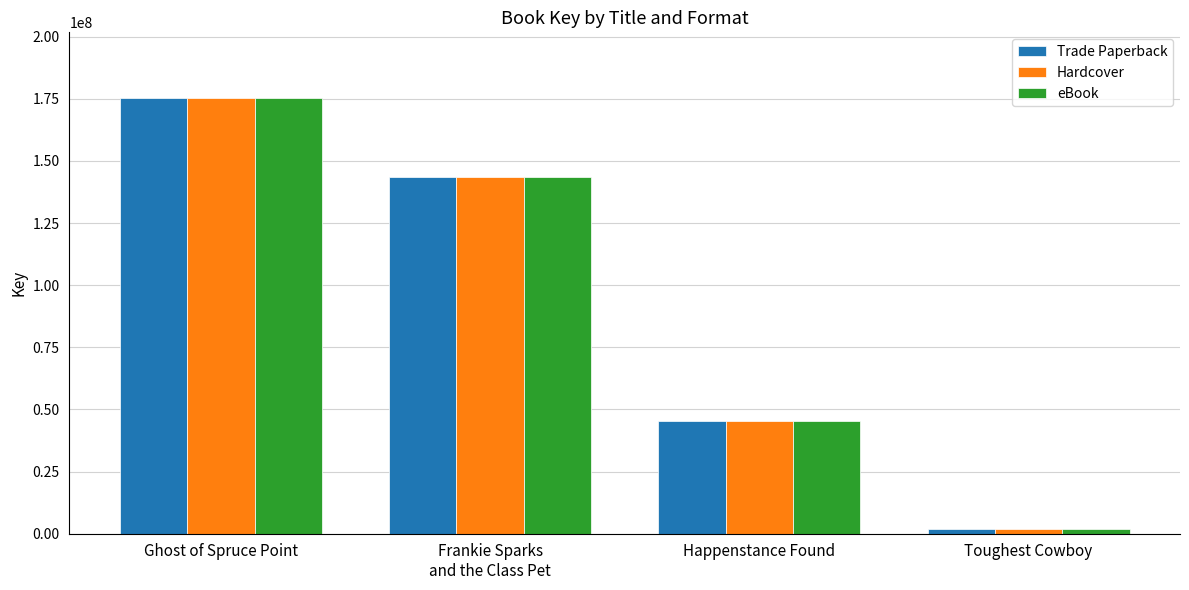

What is the sum of the Trade Paperback values at Toughest Cowboy and Ghost of Spruce Point?

177154279